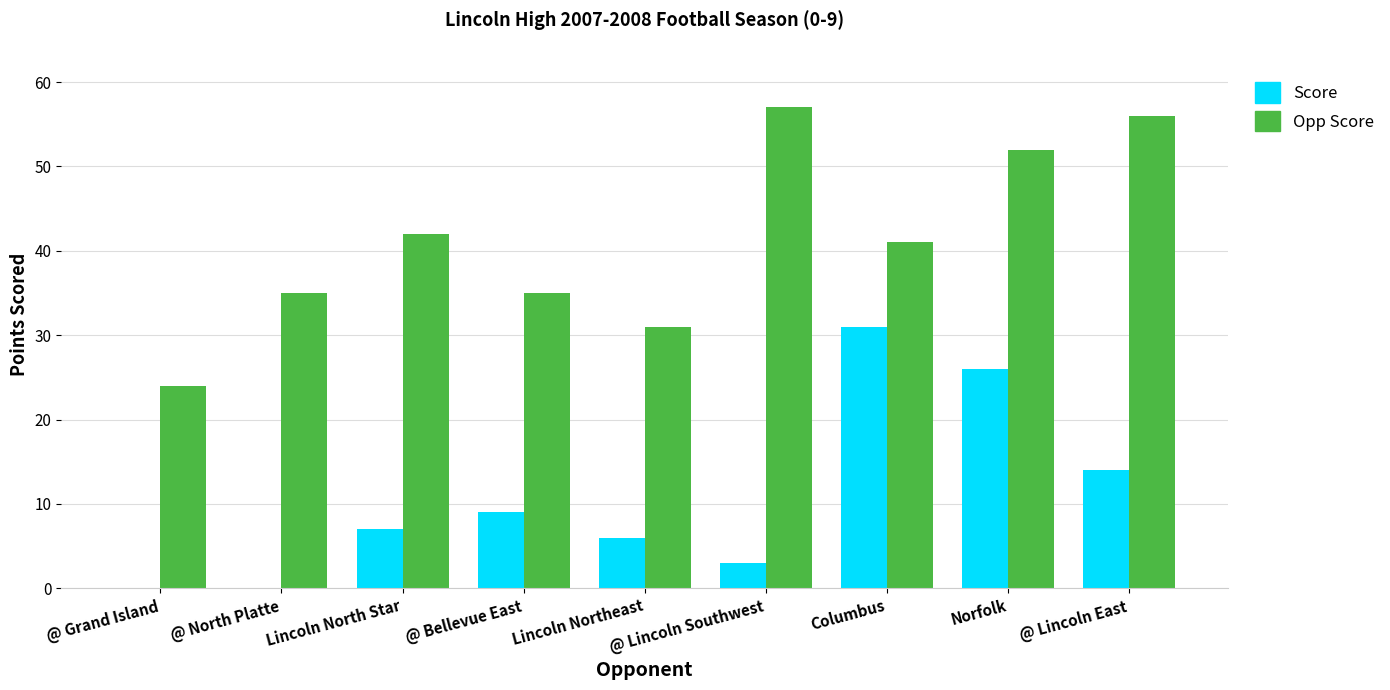

What is the total value across all series at Norfolk?

78